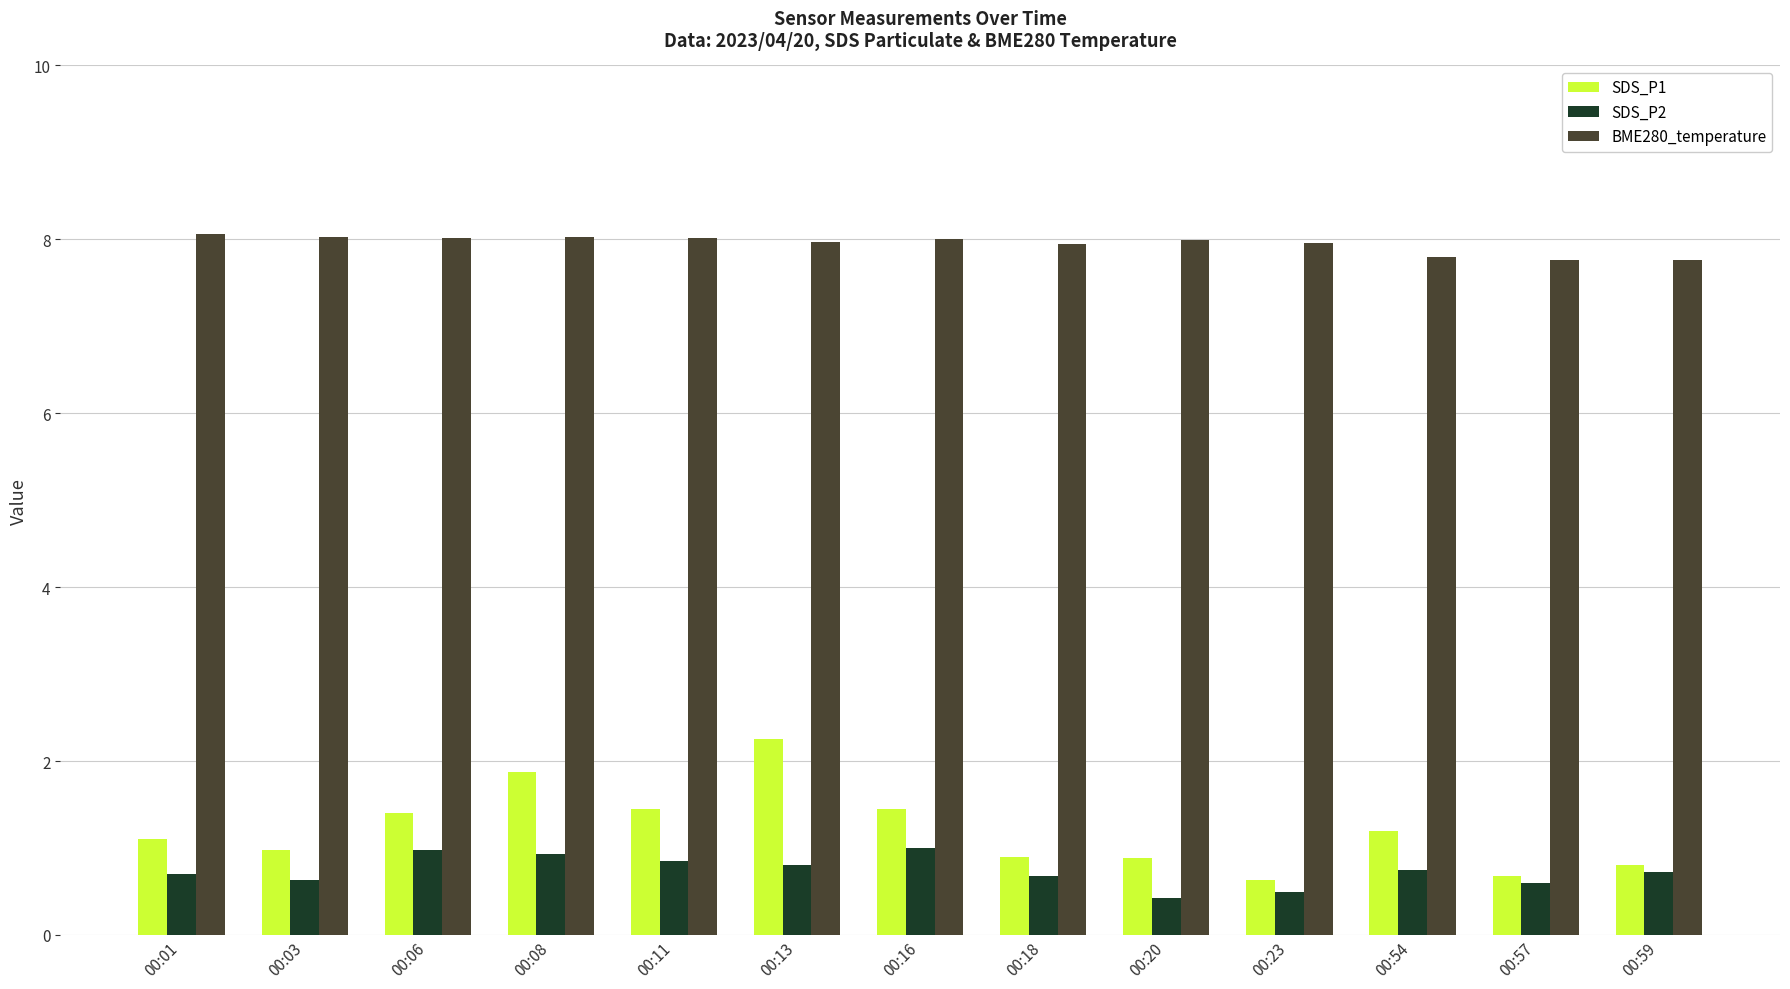

How many series are shown in this chart?

3